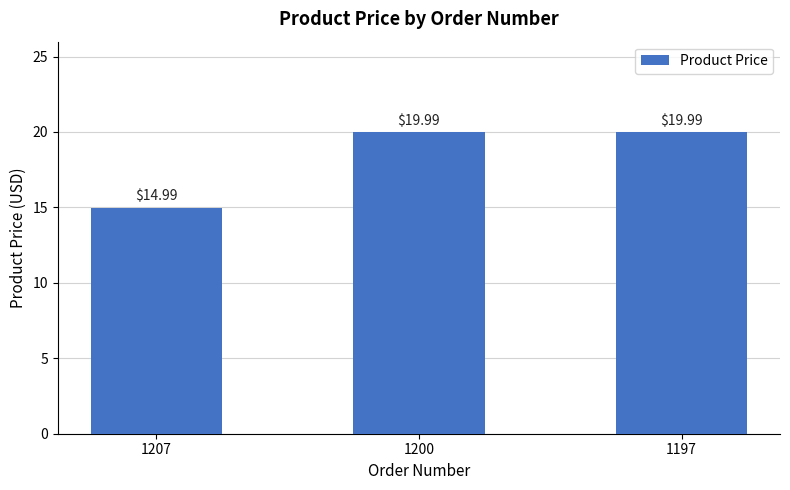

What is the value of the 2nd bar from the left?

20.0